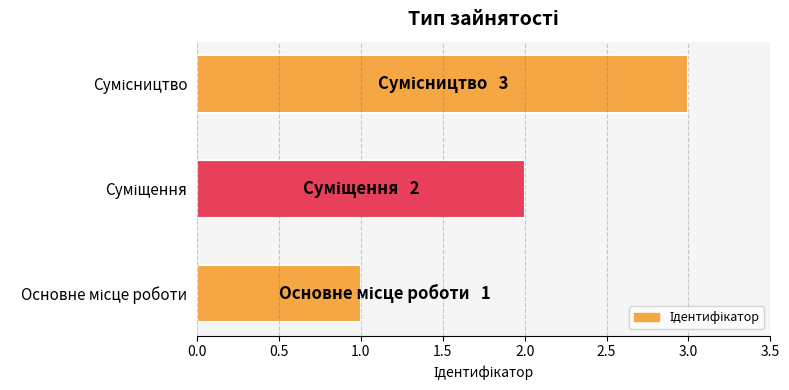

What is the greatest value displayed?

3